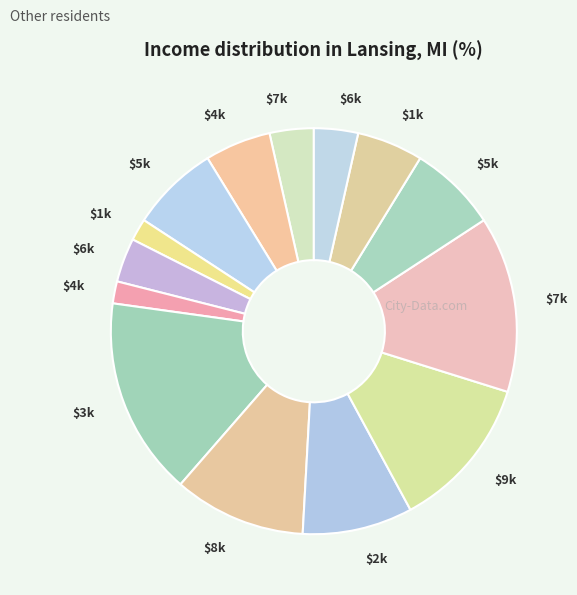

How many segments does this pie chart have?

14